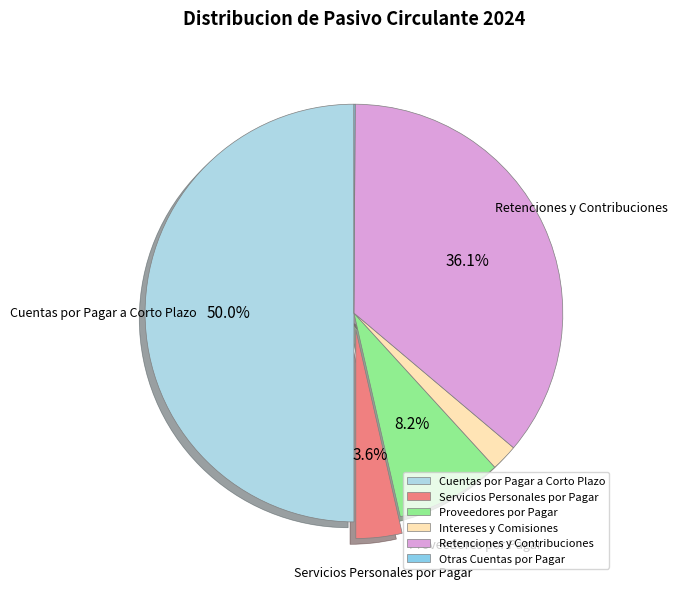

Does any single category account for the majority?

No